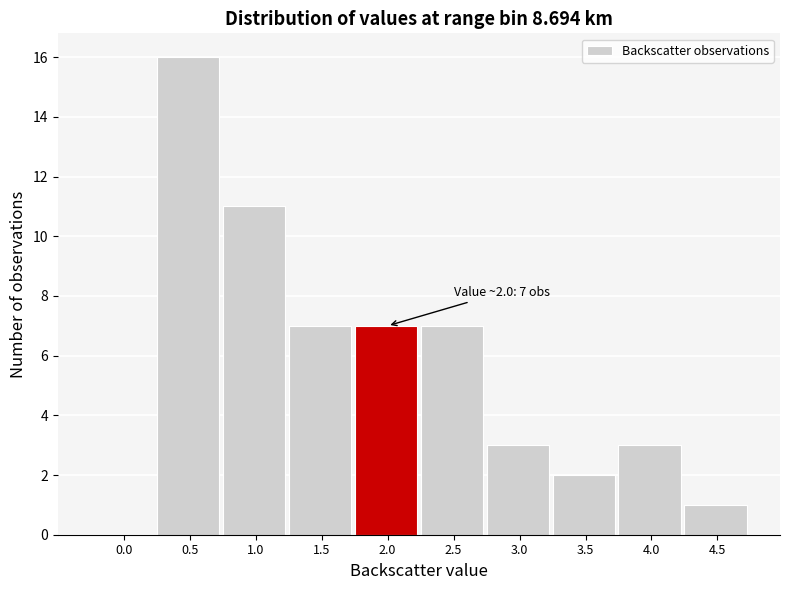

Reading right to left, what are all the values shown in this chart?

4.5=1	4.0=3	3.5=2	3.0=3	2.5=7	2.0=7	1.5=7	1.0=11	0.5=16	0.0=0